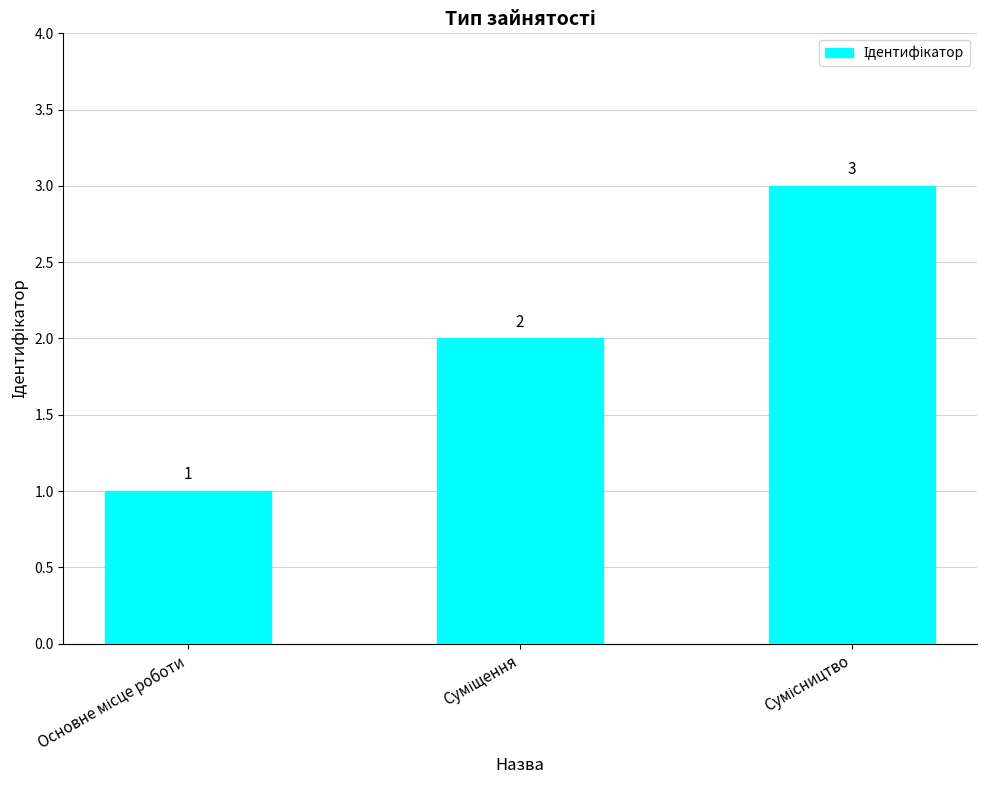

What is the value of the 1st bar from the left?

1